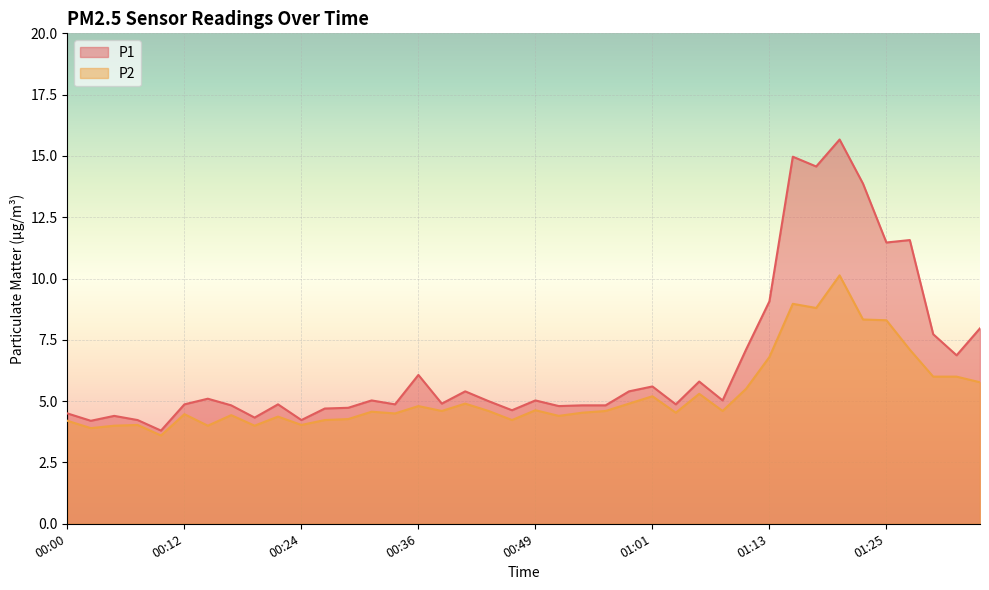

The value of P1 at 00:22 is 4.9. True or false?

True